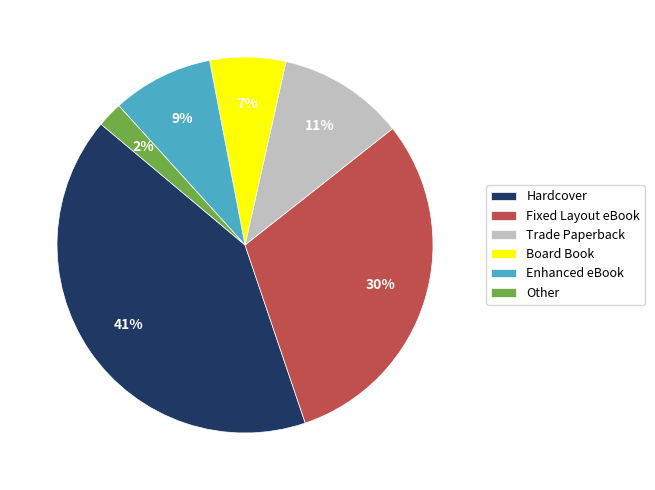

Is it true that Fixed Layout eBook is 30% of the pie?

True